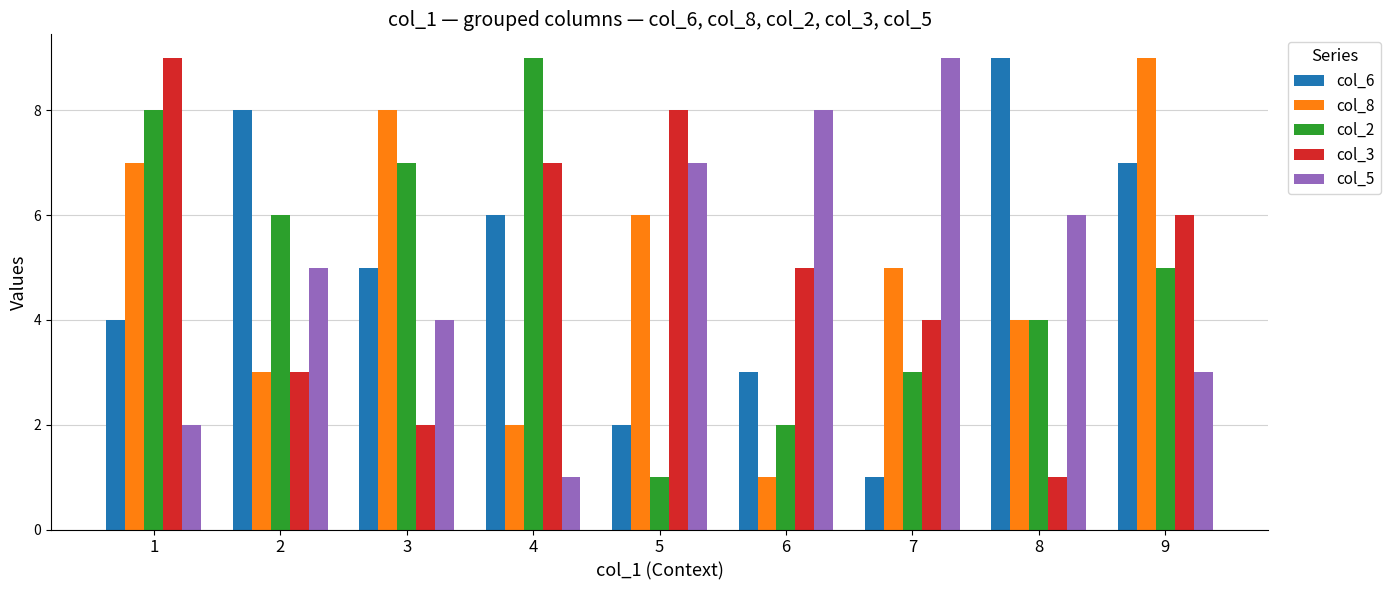

Are the bars horizontal?

No